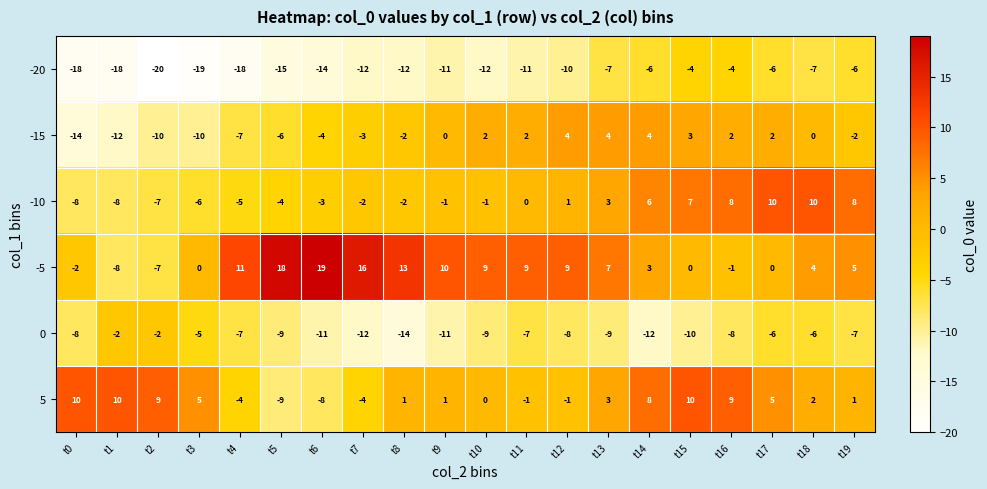

The 5 series shows 8 at t14. True or false?

True